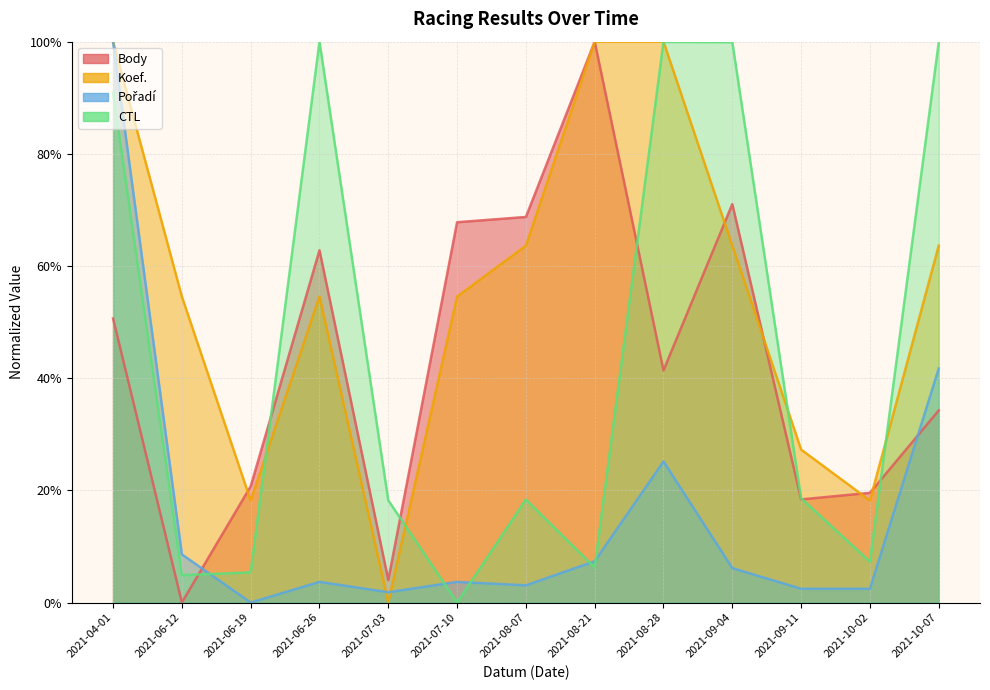

What are all the series names shown in the legend?

Body, Koef., Pořadí, CTL